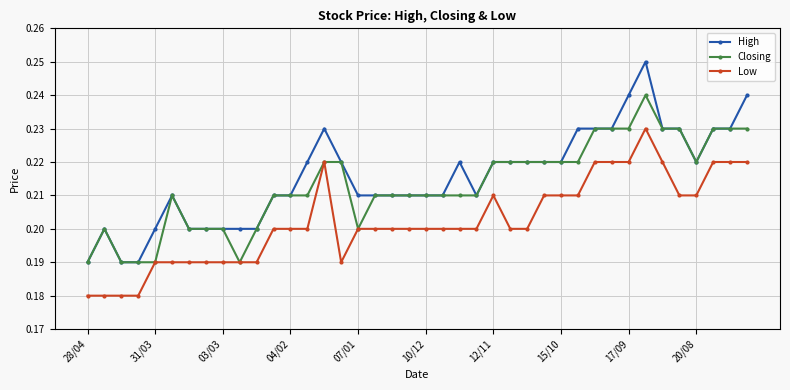

Which series has the largest range (max minus min)?

High